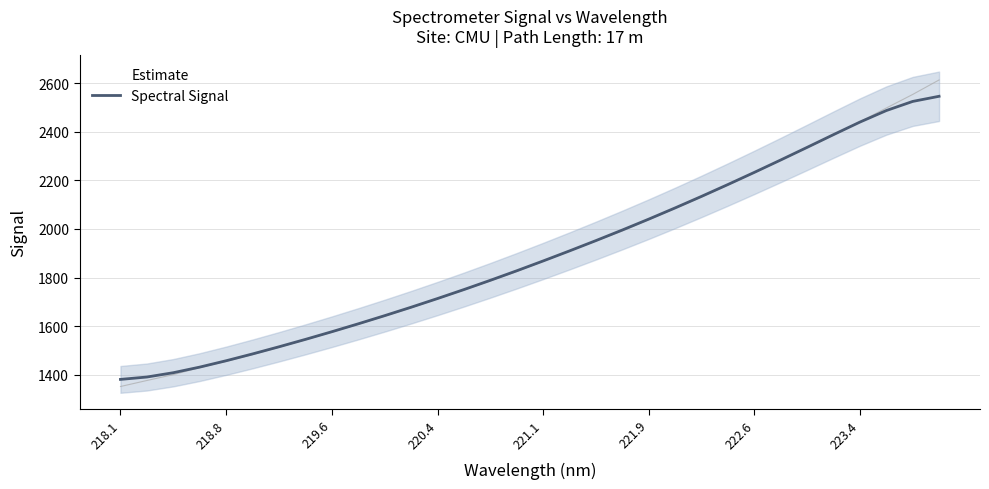

At which category does the chart reach its minimum across all series?

218.1